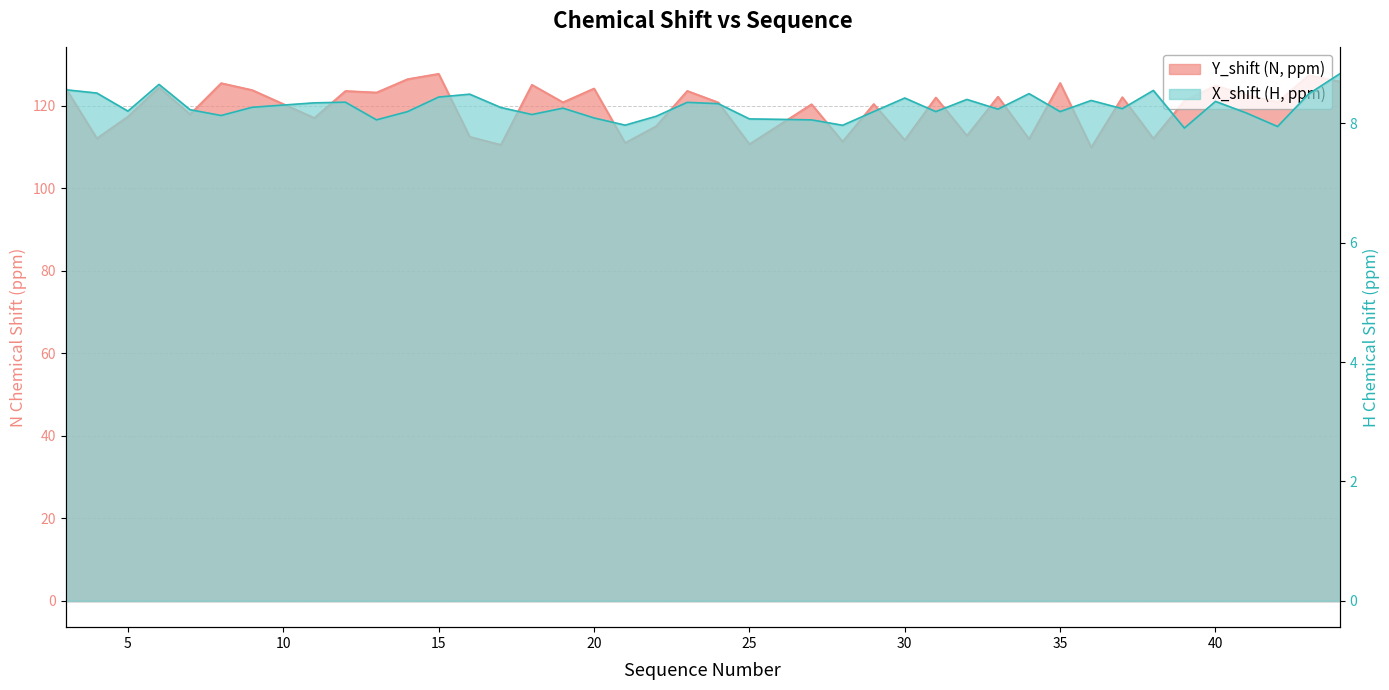

What is the difference between the maximum and minimum values in the Y_shift series?

17.8